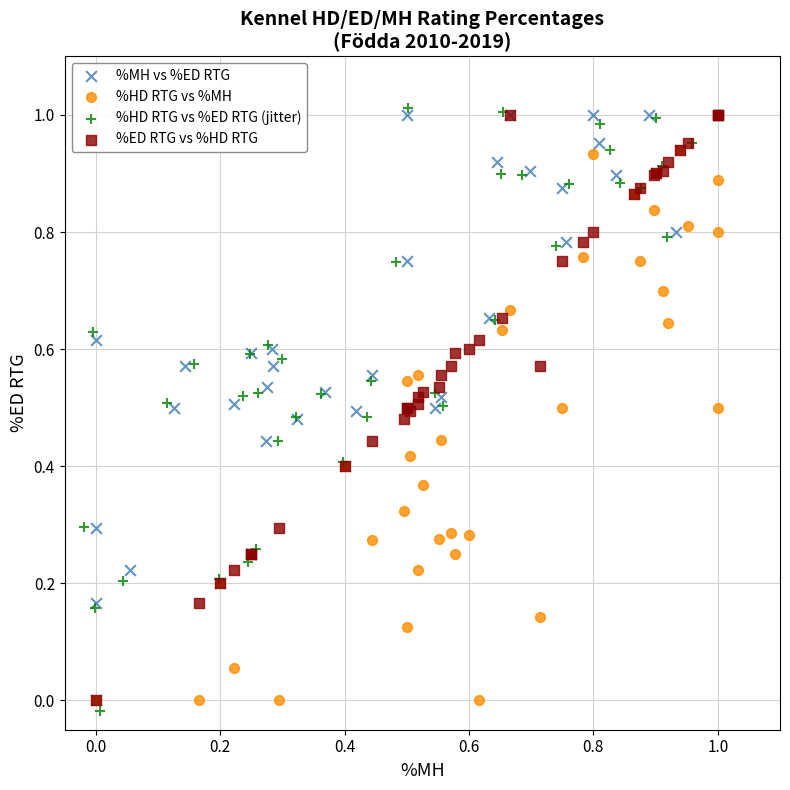

Which series has the largest Y range (max minus min)?

%HD RTG vs %ED RTG (jitter)